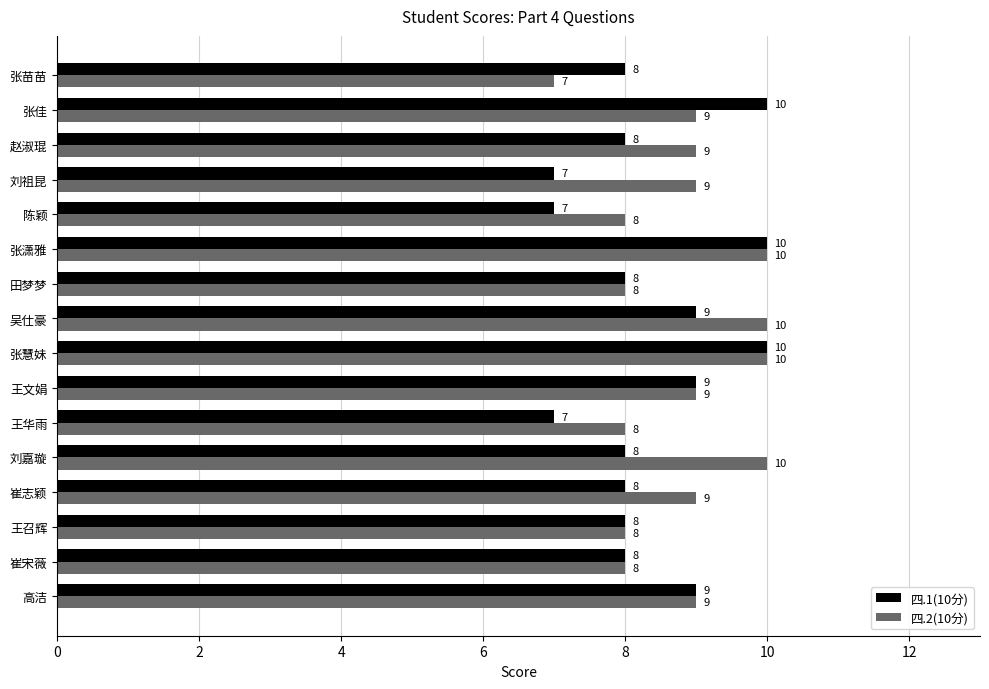

How many 四.2(10分) values are between 8 and 10?

15